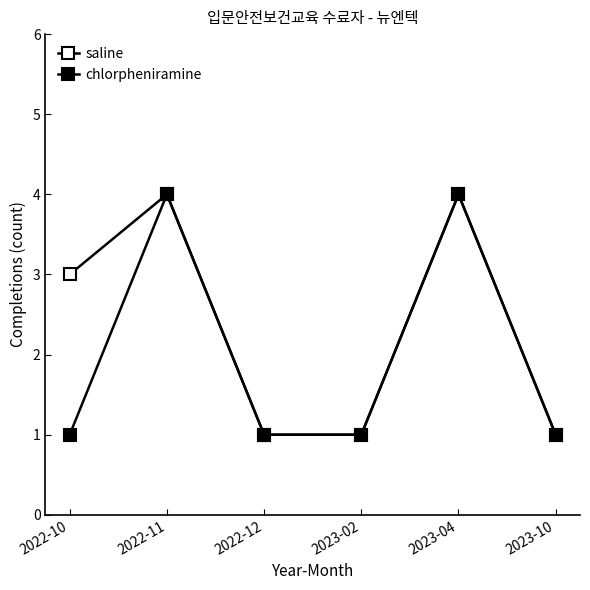

How many categories are shown in the chart?

6